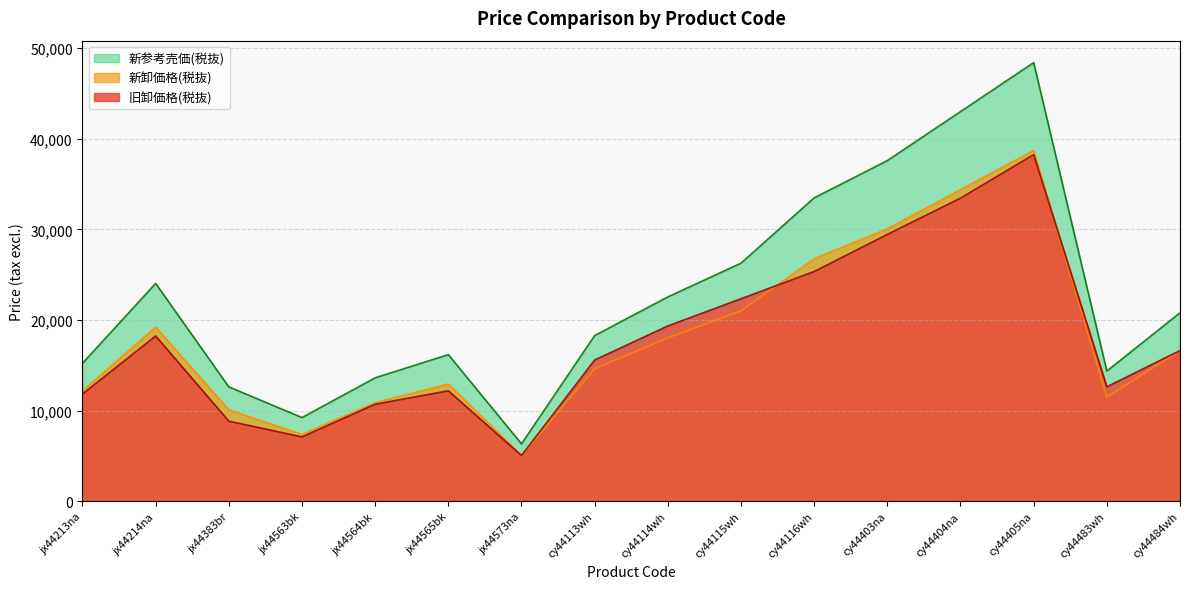

Which series has the largest range (max minus min)?

新参考売価(税抜)